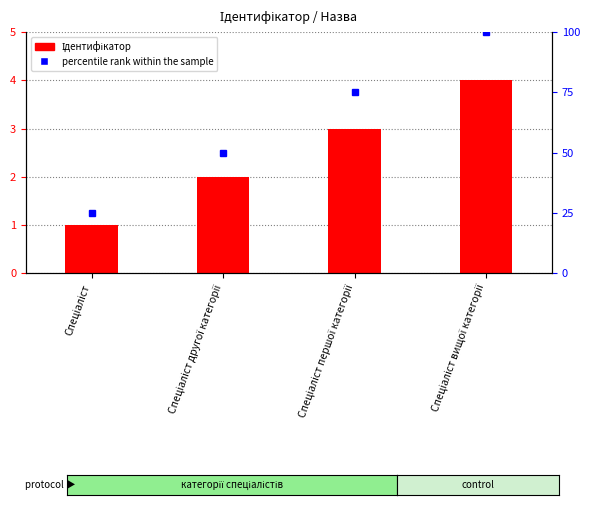

Approximately how many times larger is the value at Спеціаліст першої категорії compared to Спеціаліст вищої категорії?

0.8